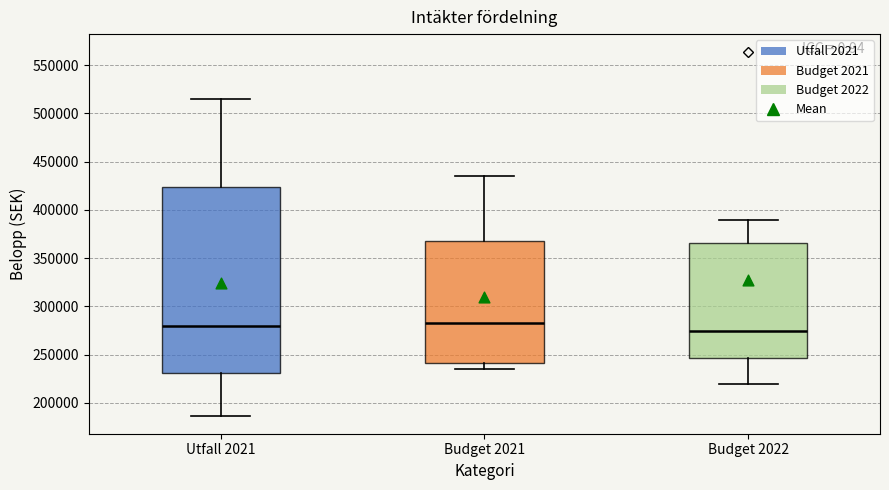

Reading left to right, transcribe this box plot: for each box, give where its median line is, the range the box spans, and where its two whiskers end, as read against the y-axis. The values are not printed on the chart, so give them approximately, as read against the axis.

Utfall 2021: median 280000, box 230000 to 425000, whiskers 185000 to 515000
Budget 2021: median 280000, box 240000 to 370000, whiskers 235000 to 435000
Budget 2022: median 275000, box 245000 to 365000, whiskers 220000 to 390000